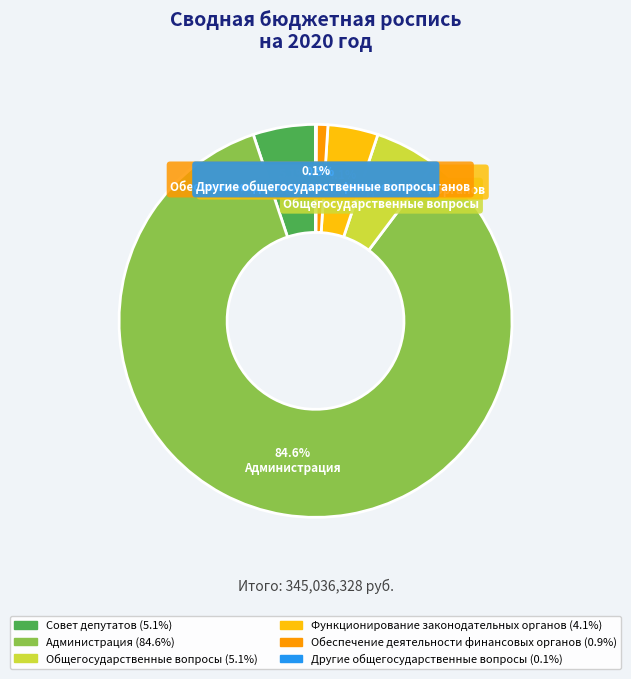

Does any single category account for the majority?

Yes